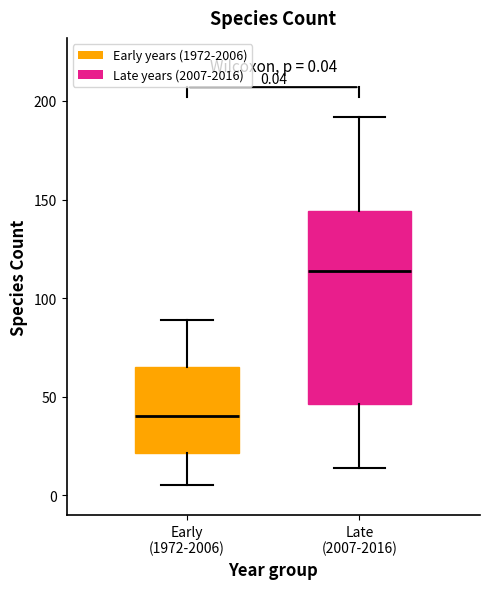

Which box has the lowest median line?

Early (1972-2006)